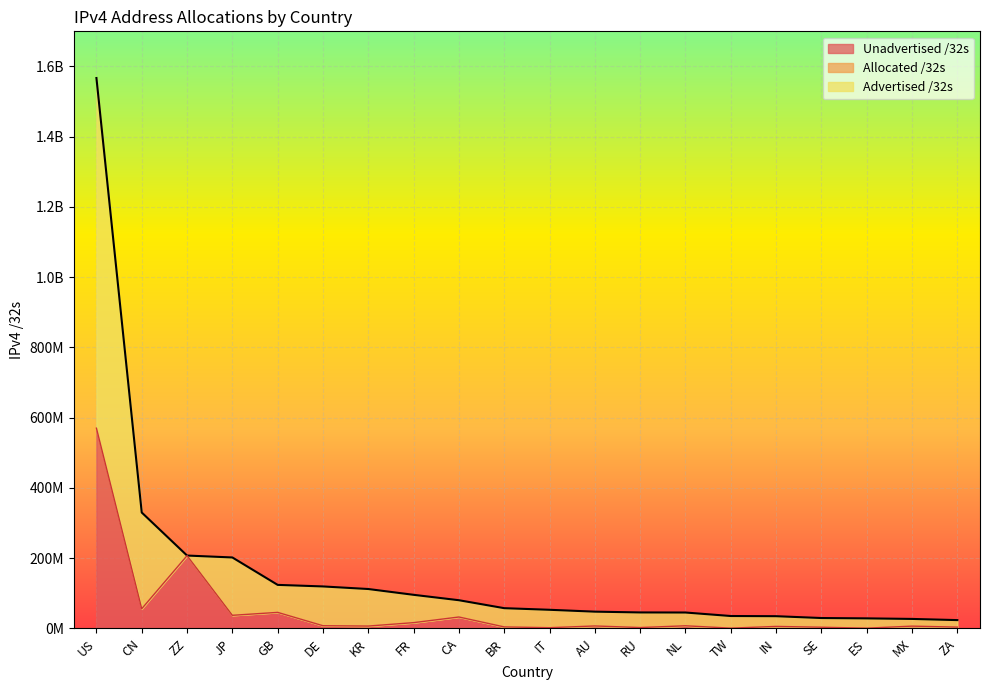

True or false: Advertised /32s and Unadvertised /32s cross at least once.

False